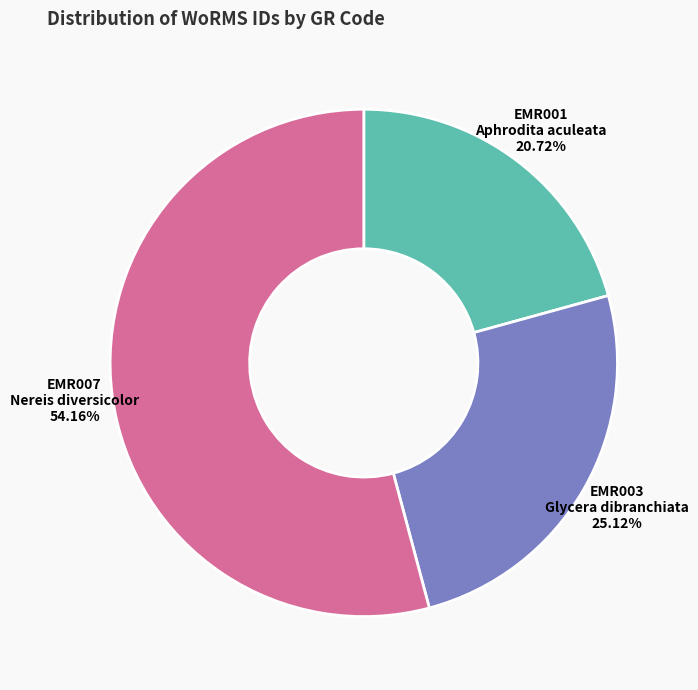

Approximately how many times larger is the value at EMR003 Glycera dibranchiata compared to EMR001 Aphrodita aculeata?

1.2